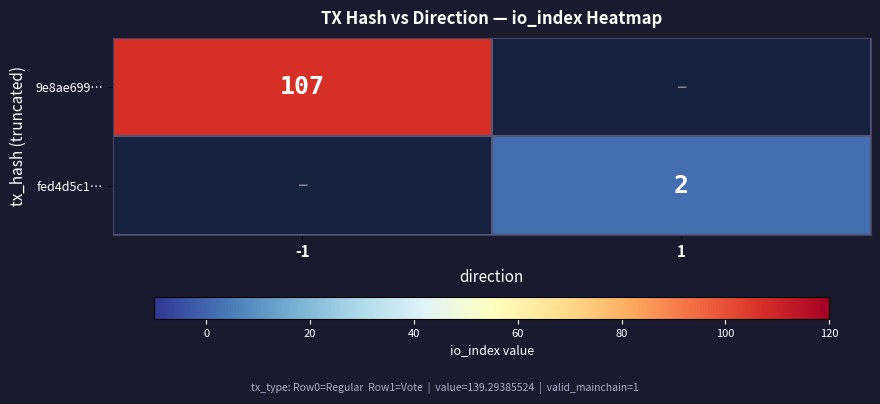

Which has a higher value, 1 or -1?

-1